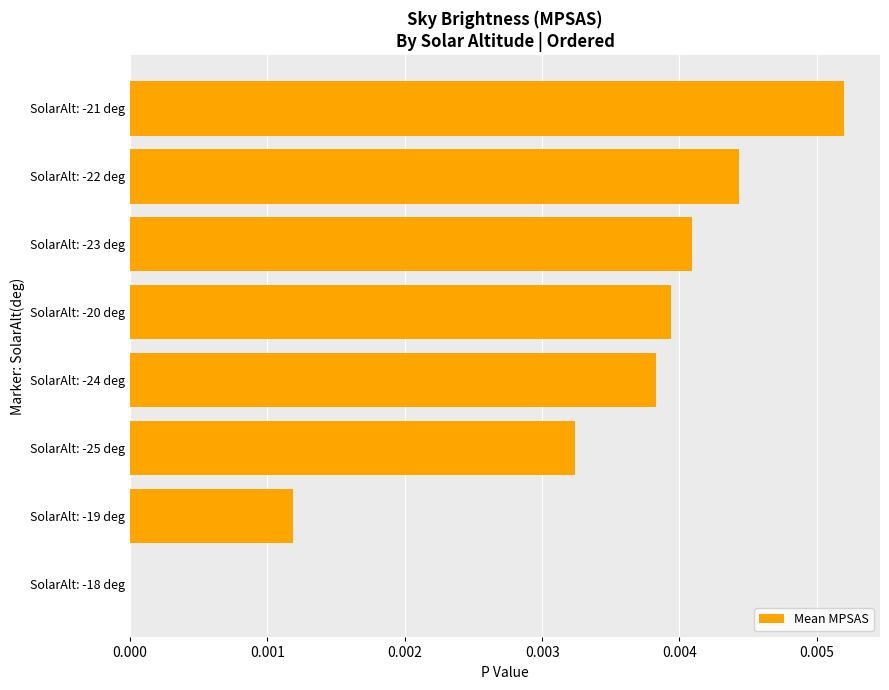

Which has a higher value, SolarAlt: -18 deg or SolarAlt: -20 deg?

SolarAlt: -20 deg